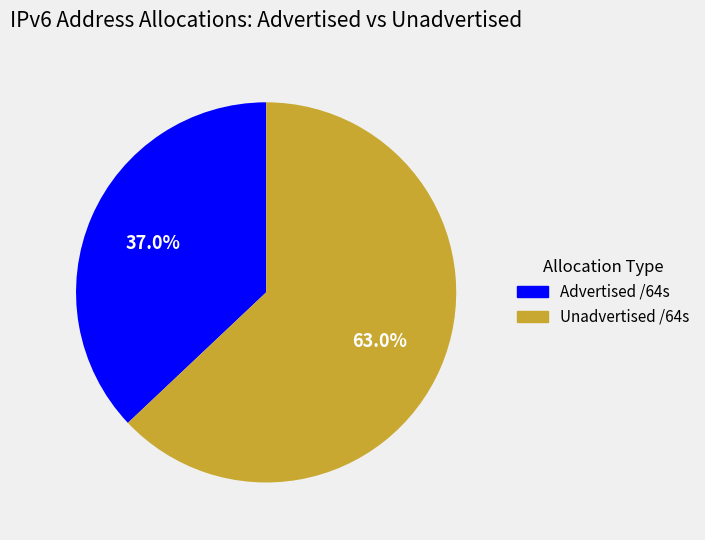

Does any single category account for the majority?

Yes